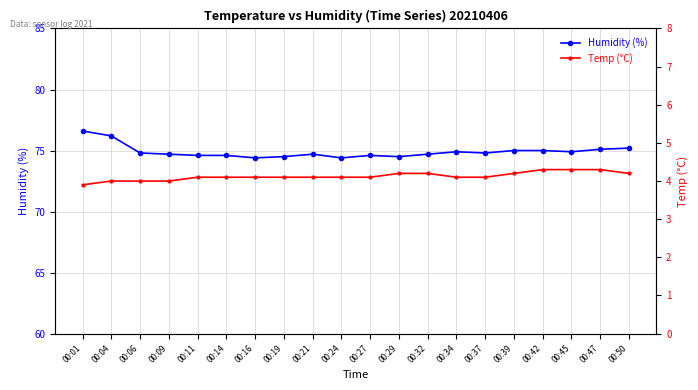

Is the value of Humidity (%) at 00:42 greater than the value of Temp (°C) at 00:29?

Yes